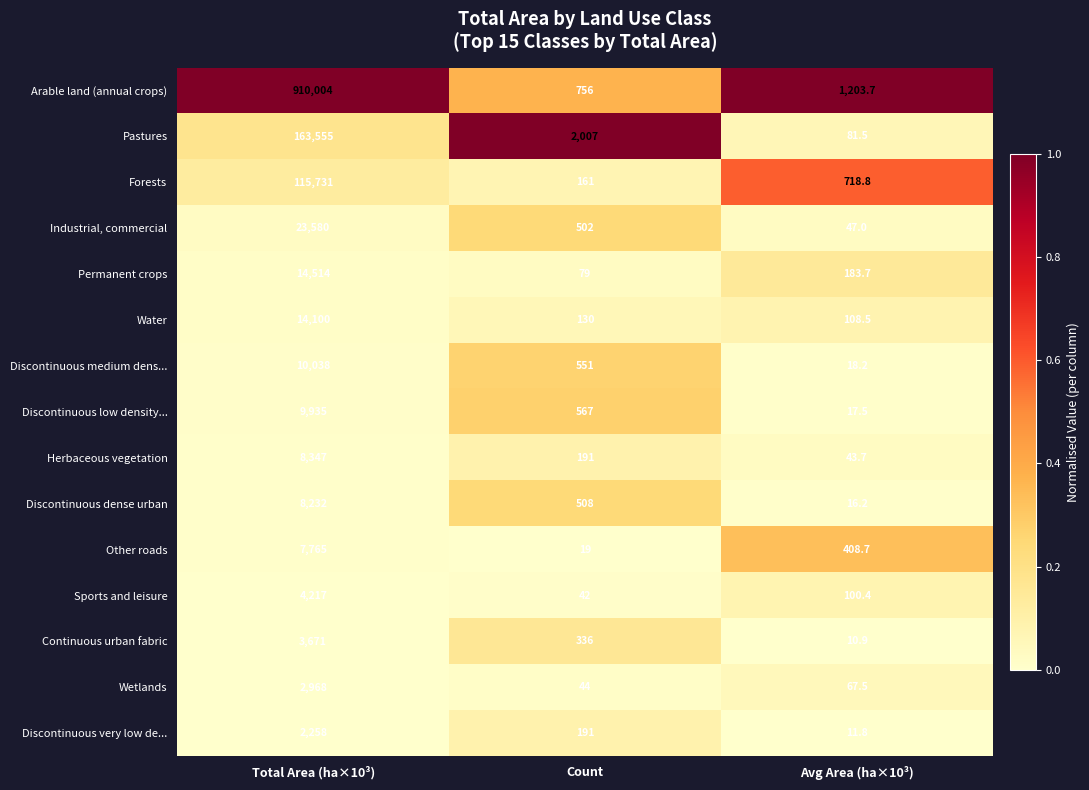

Is it true that Forests equals 218.1 at Avg Area (ha×10³)?

False